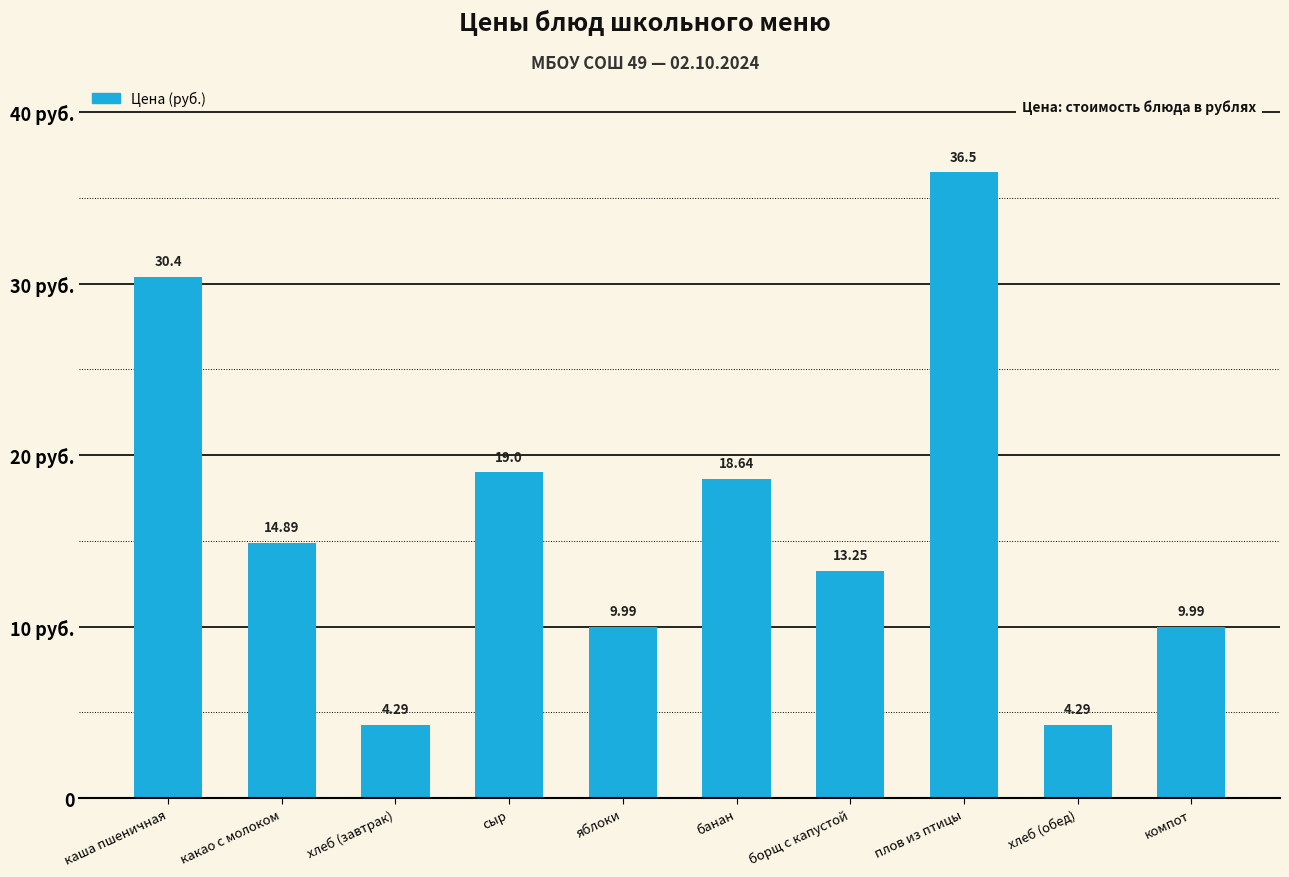

Read the value at каша пшеничная.

30.4